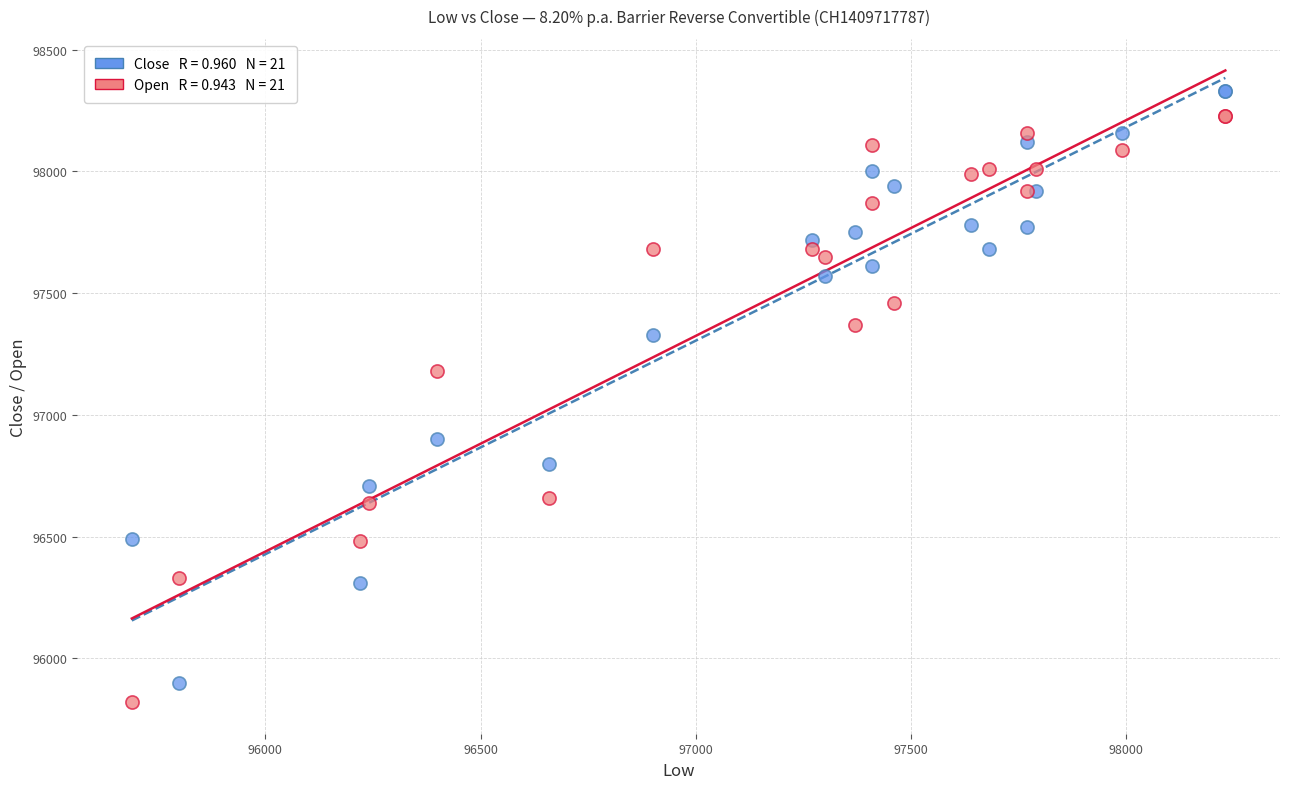

Across all series, what Y value is closest to 97075?

97180